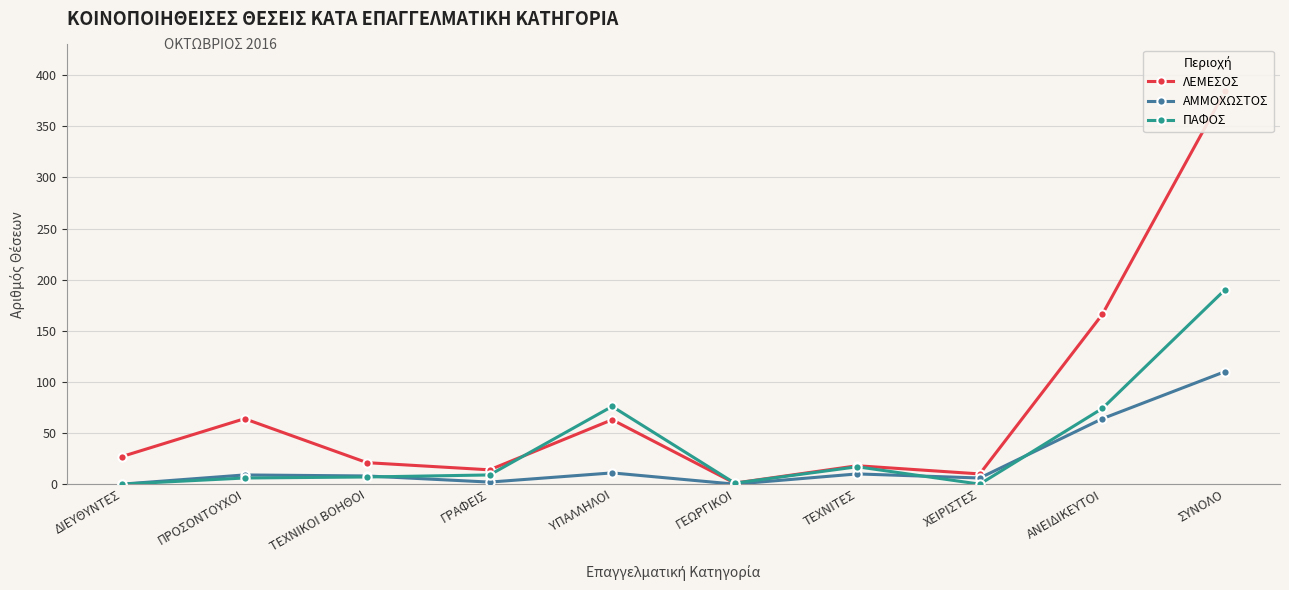

At which label is ΛΕΜΕΣΟΣ closest to 192?

ΑΝΕΙΔΙΚΕΥΤΟΙ